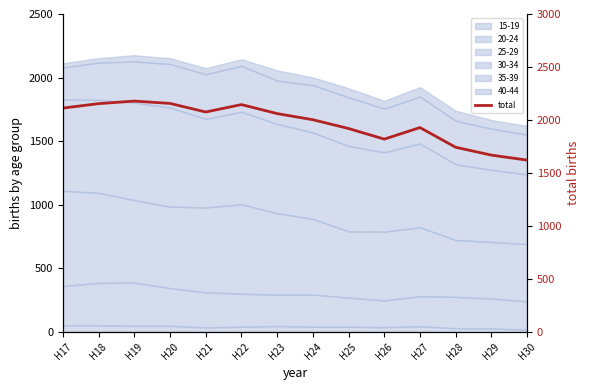

What is the change in value from H19 to H30?

-557